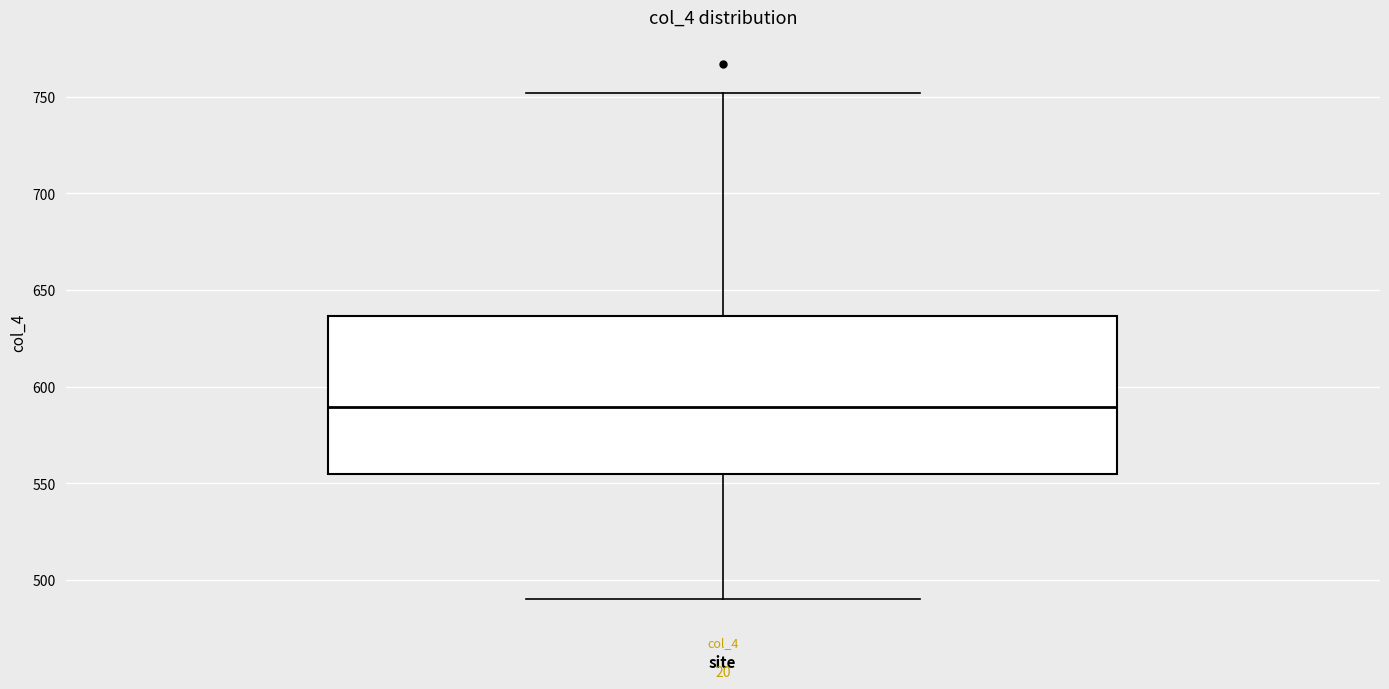

Read this box plot against the y-axis: the position of the median line, the range covered by the box, and the ends of both whiskers. The values are not printed on the chart, so give them approximately, as read against the axis.

median 590, box 555 to 635, whiskers 490 to 750